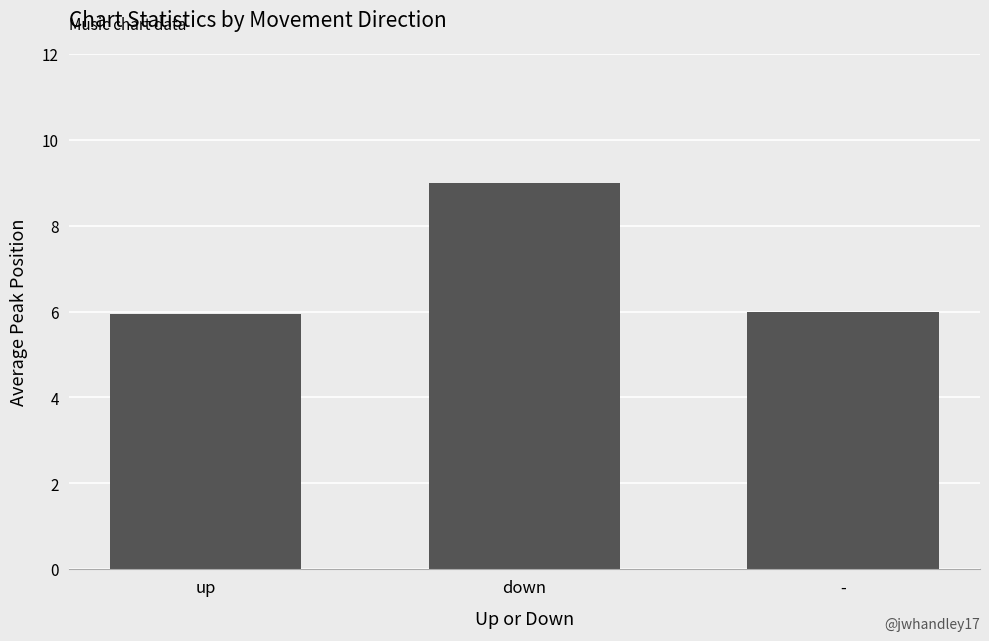

Reading left to right, transcribe all the data shown in this chart.

5.9	9.0	6.0